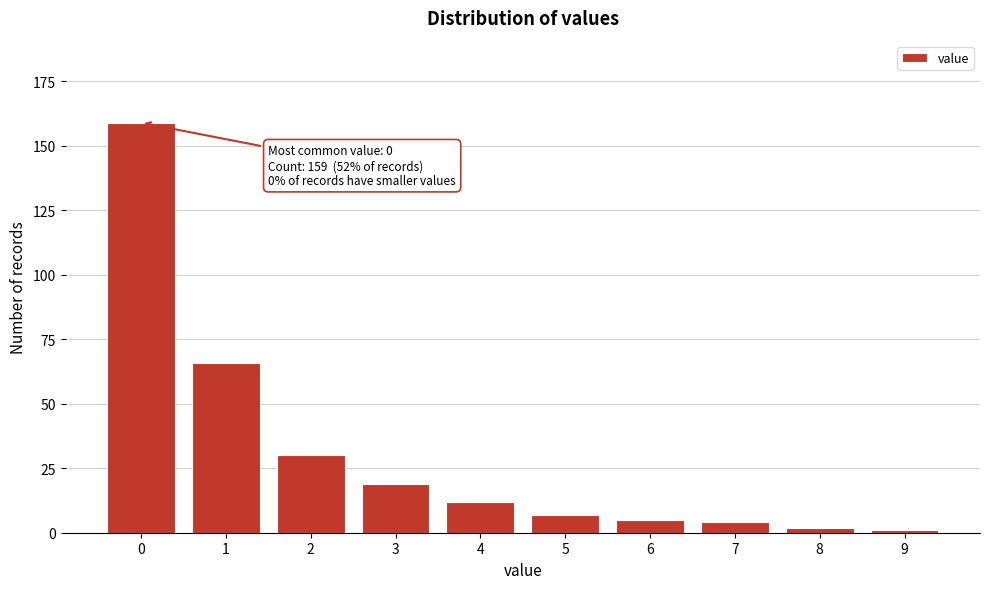

Reading right to left, extract all data points from this chart.

9=1	8=2	7=4	6=5	5=7	4=12	3=19	2=30	1=66	0=159